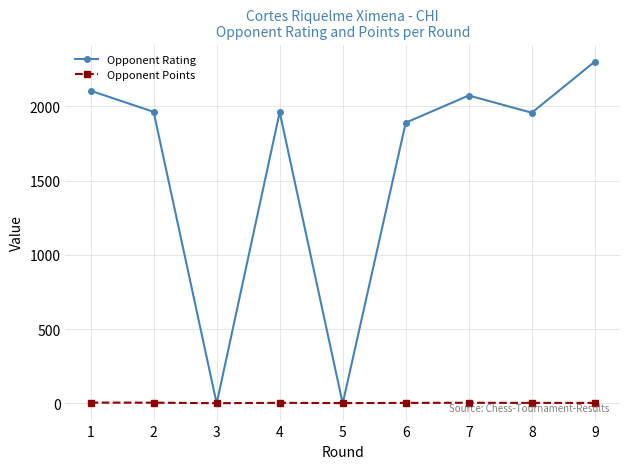

In Opponent Rating, how many points are lower than both neighbors (excluding endpoints)?

3